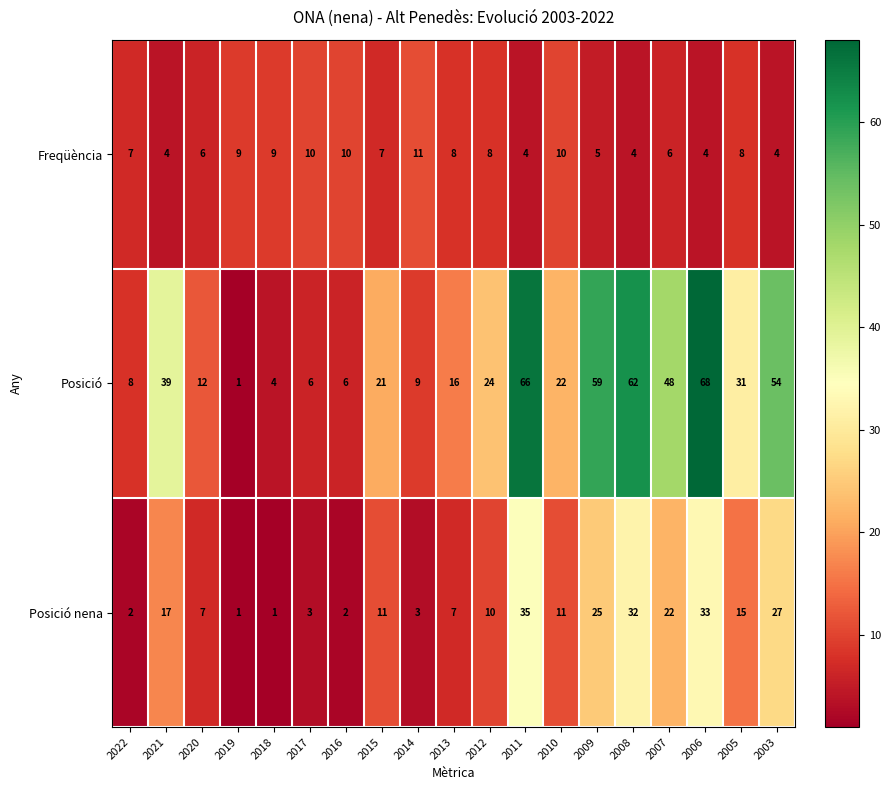

Is the value of Posició at 2020 greater than the value of Freqüència at 2007?

Yes